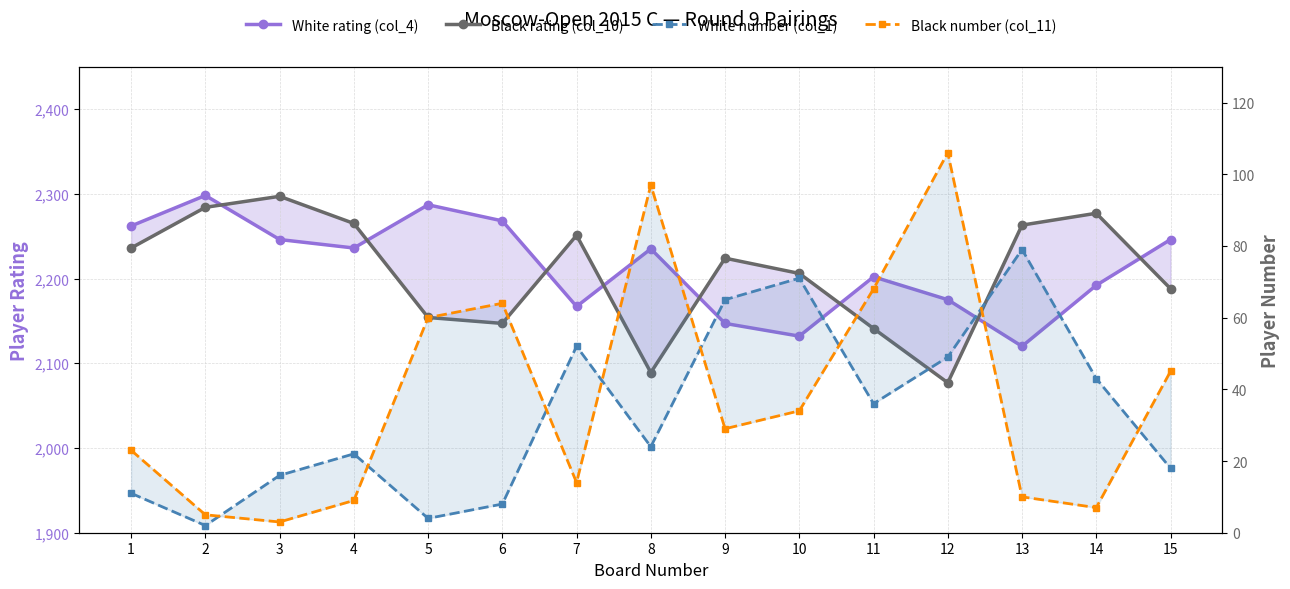

Where is the first local minimum for Black rating (col_10)?

6